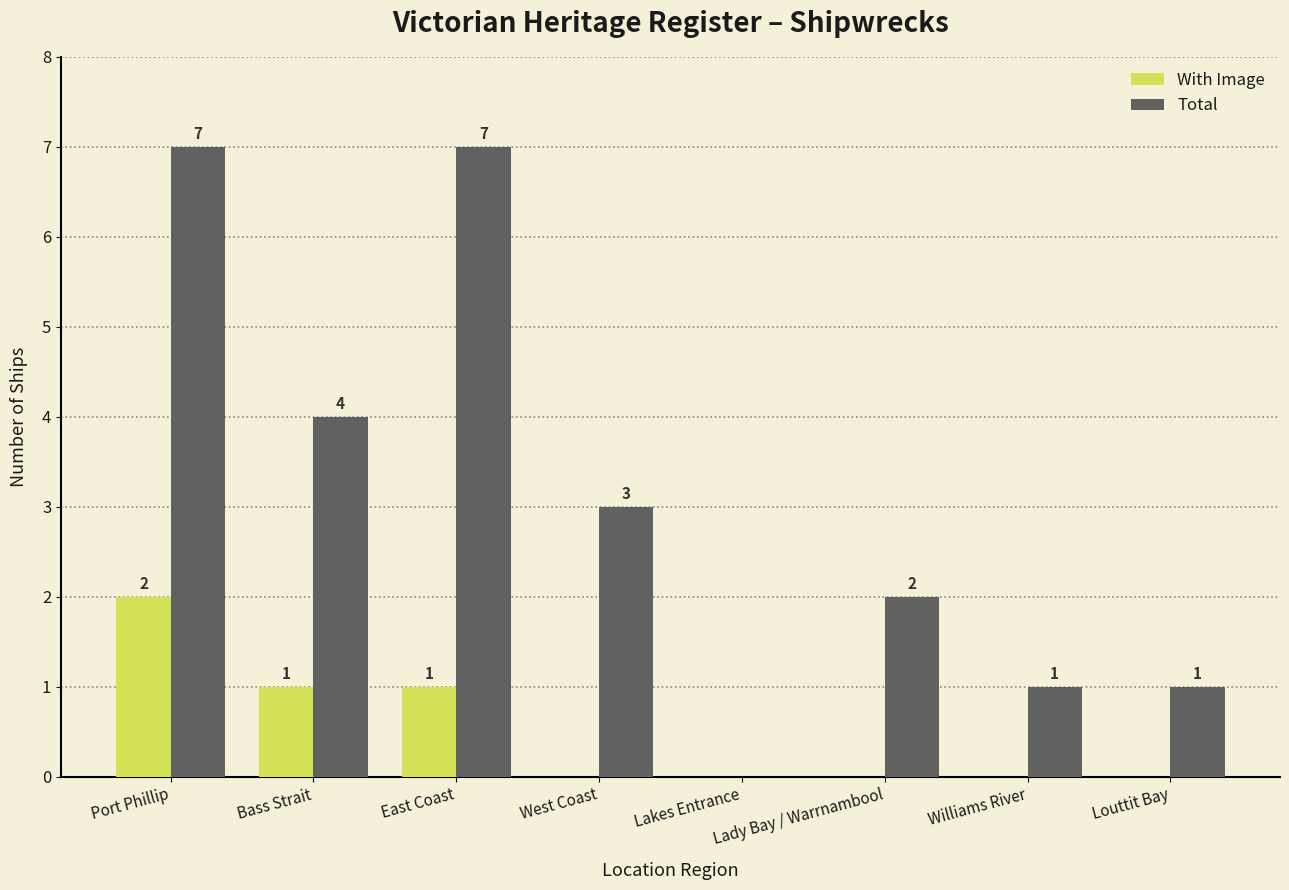

Where does the Total series first go above 3?

Port Phillip